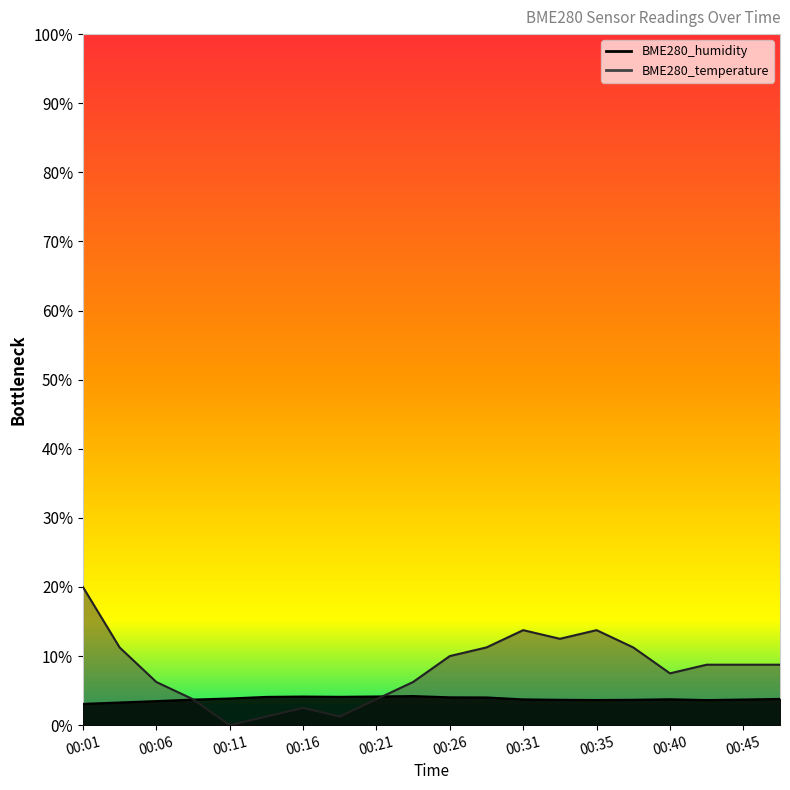

What is the total value across all series at 00:33?

16.2